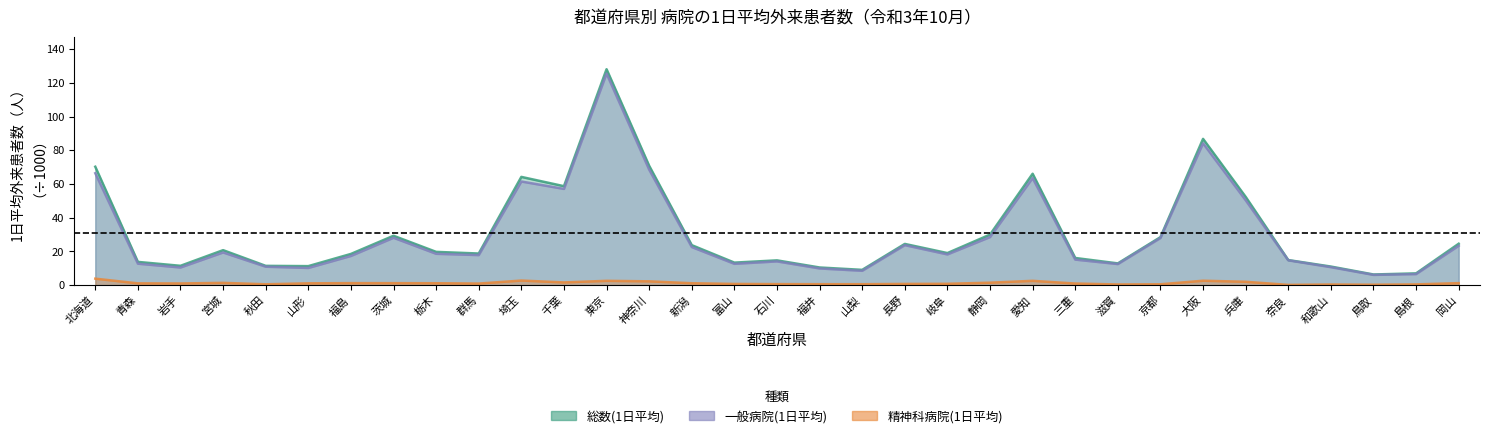

Which label corresponds to the largest value in the chart?

東京